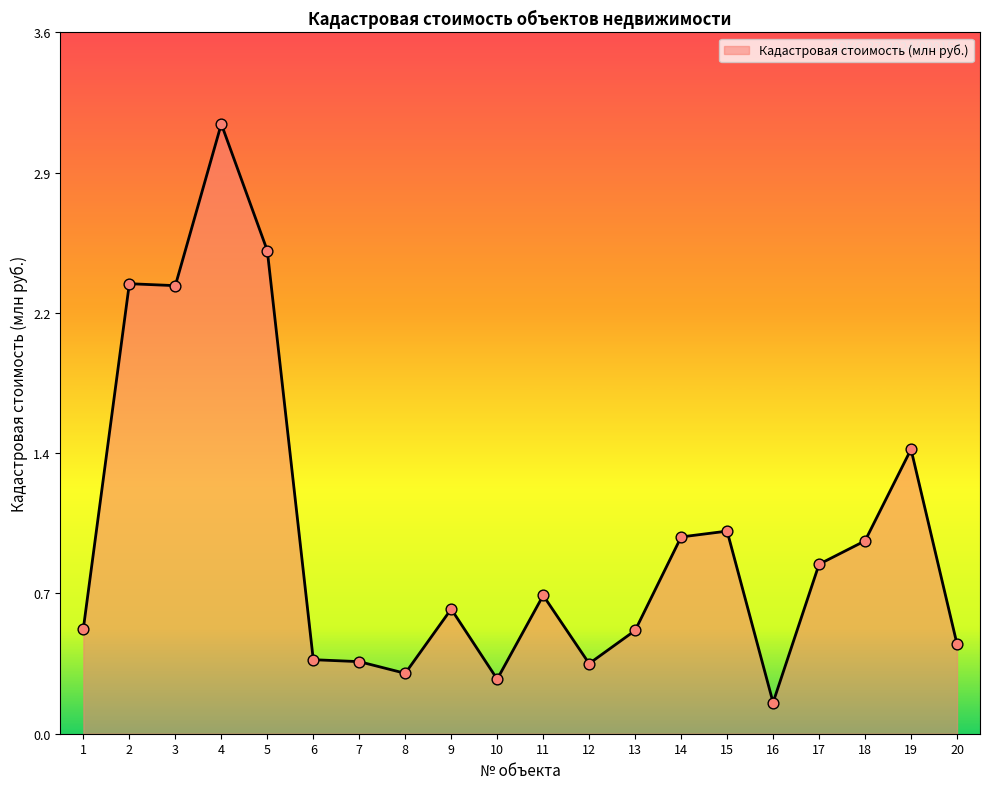

What is the change in value from 14 to 19?

+0.4